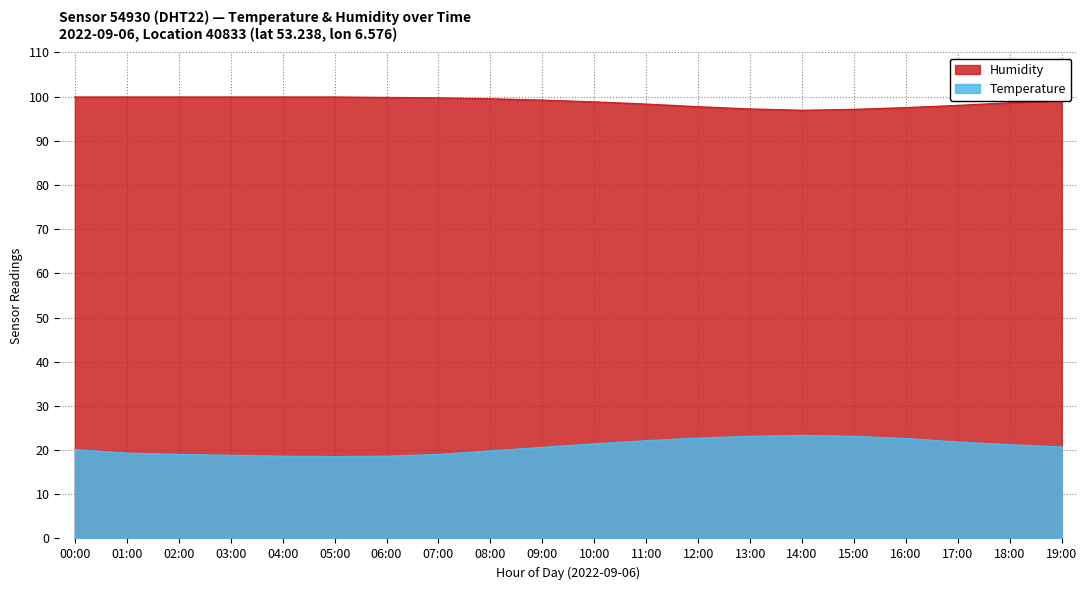

What is the average value of the Temperature series?

20.7